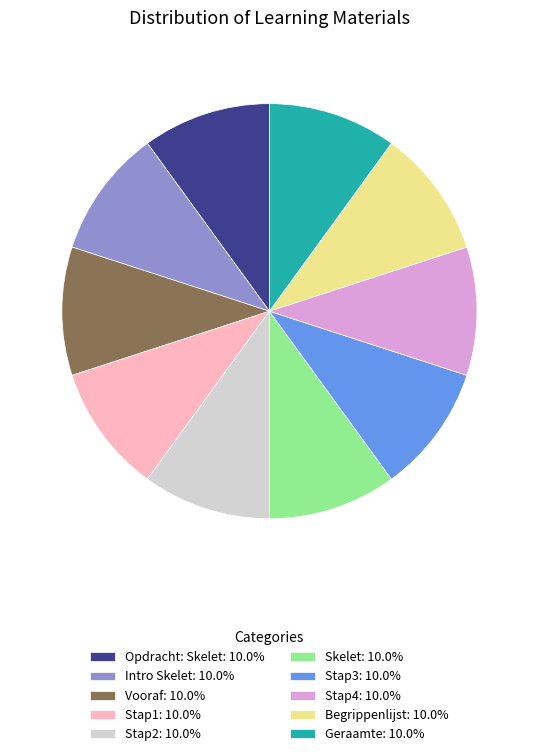

Count the number of slices in the pie.

10